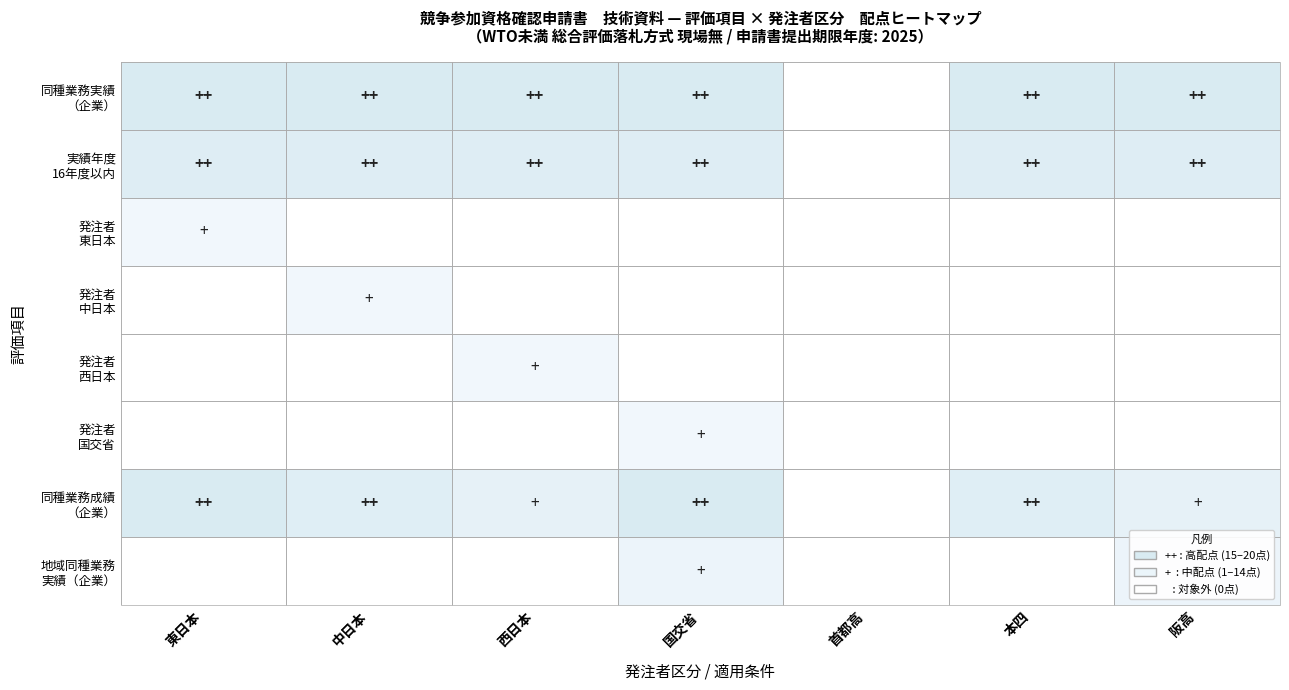

What is the sum of the 本四 values at 4 and 2?

1